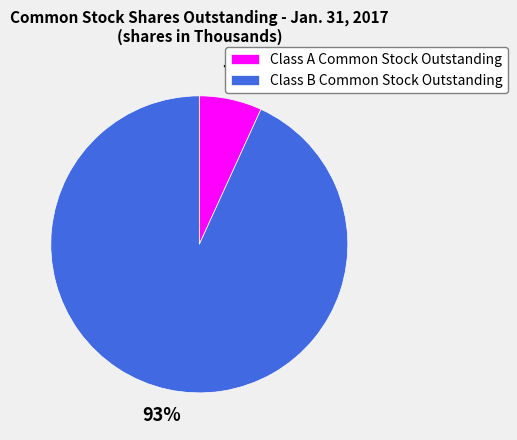

Rank the categories by value from highest to lowest.

Class B Common Stock Outstanding, Class A Common Stock Outstanding